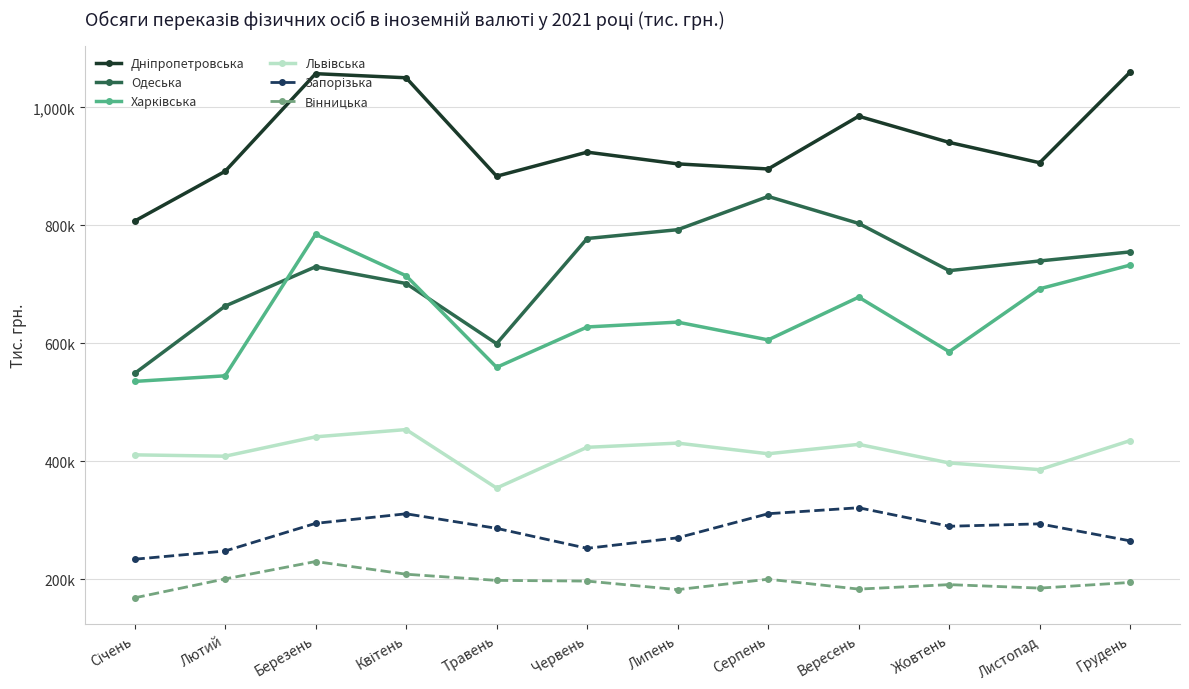

True or false: Вінницька and Львівська cross at least once.

False